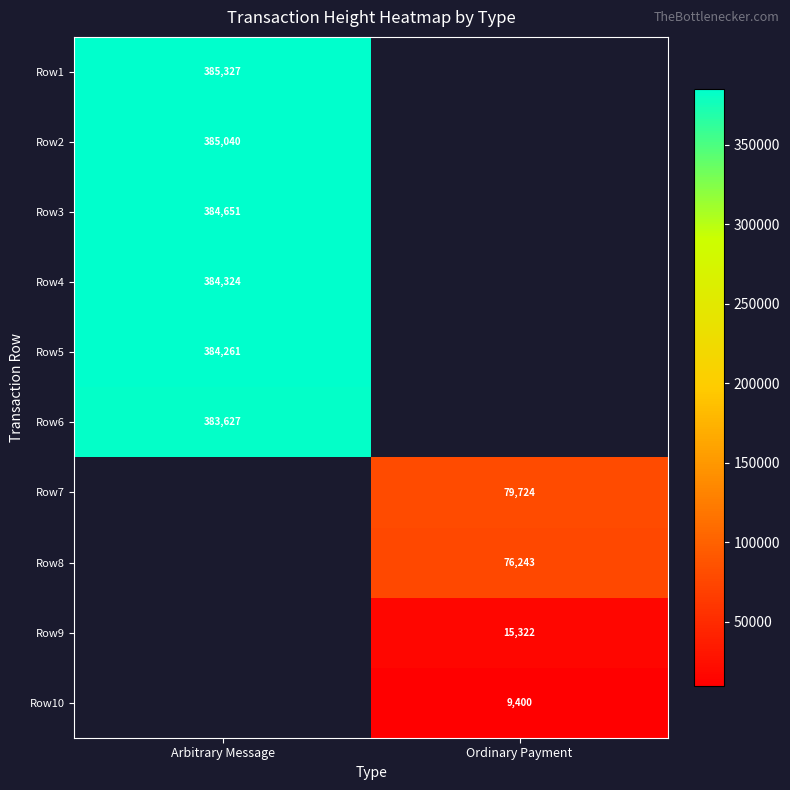

The Row4 series shows 384324 at Arbitrary Message. True or false?

True